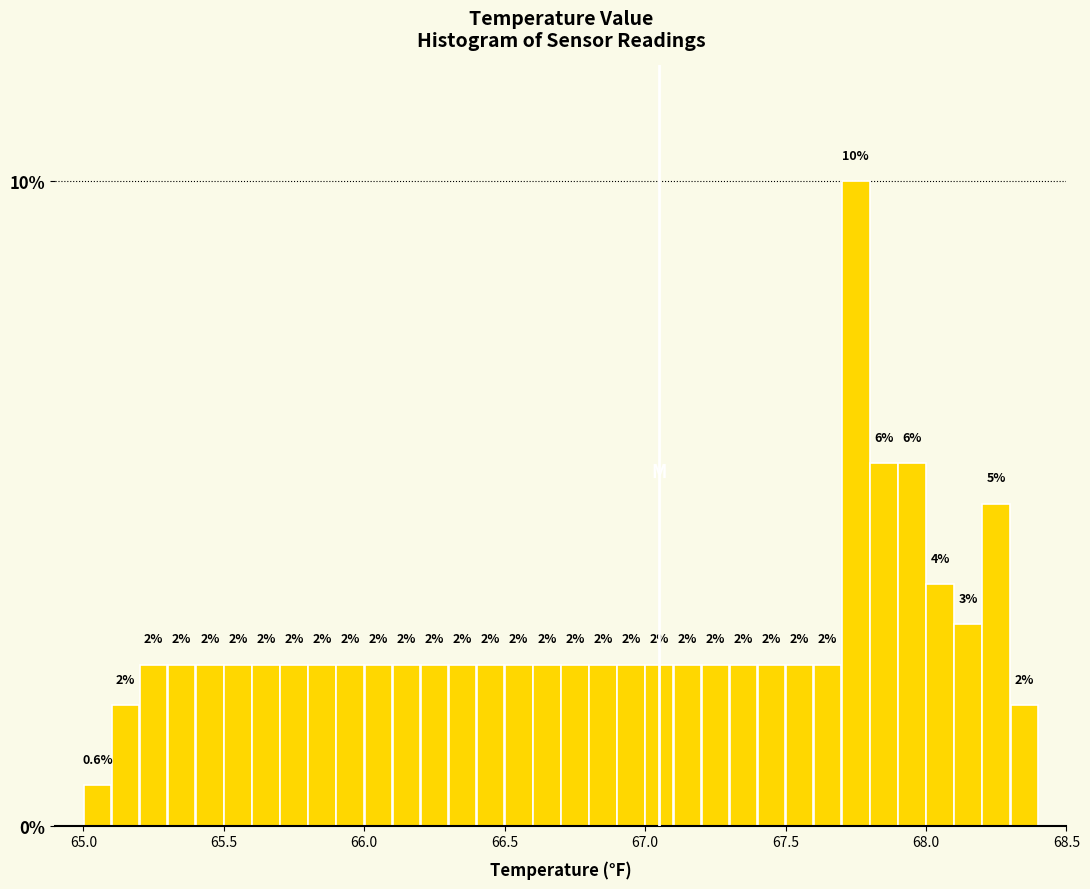

Read against the x-axis, roughly where is the centre of the tallest bar?

67.75